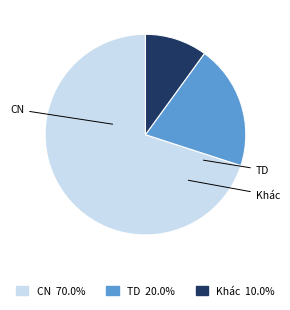

What is the largest slice in the pie chart?

CN